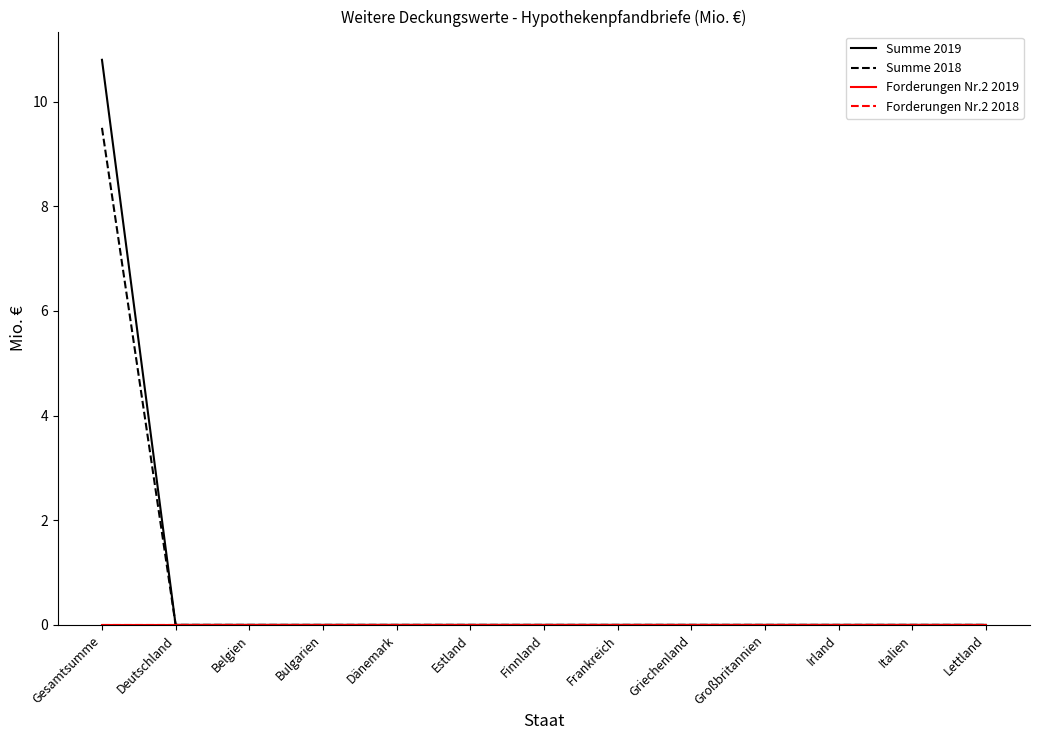

What is the sum of all Summe 2018 values?

9.5